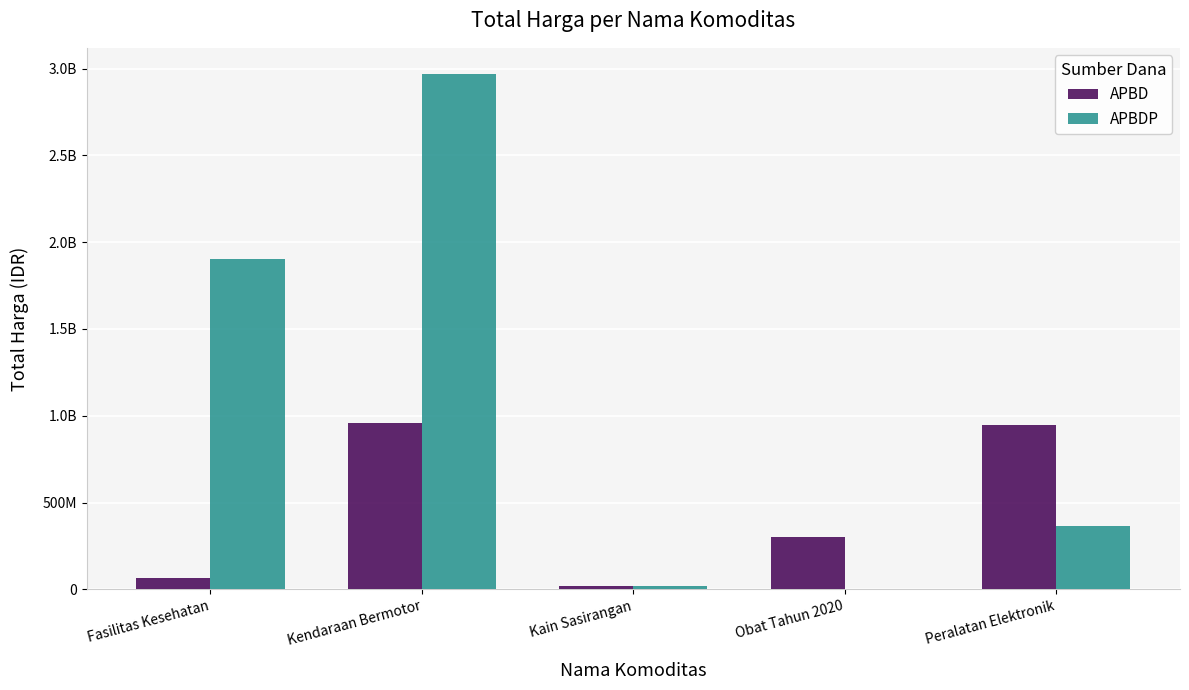

Reading left to right, extract all data points from this chart.

APBD: 67019275	957002100	18900000	301512210	948767000
APBDP: 1903467900	2970602000	19175000	0	362104800